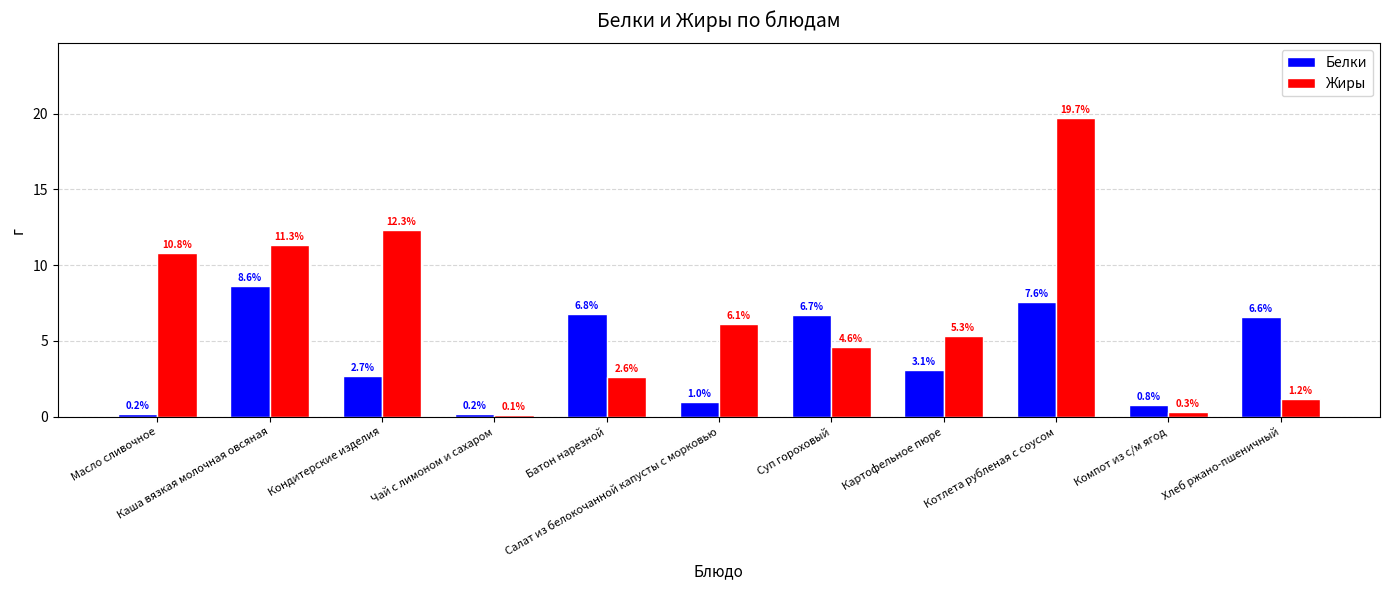

At how many categories does at least one series exceed 6?

8